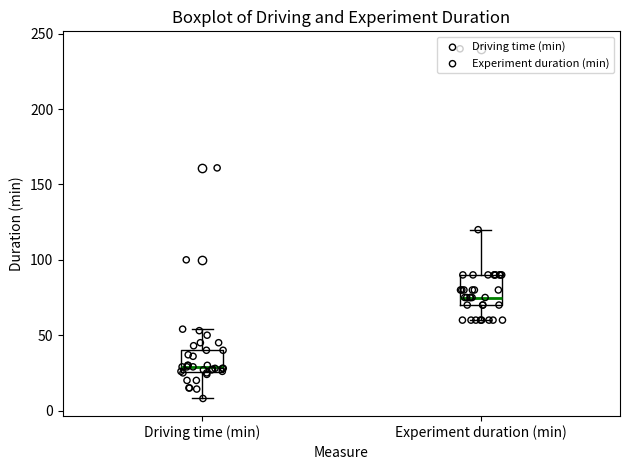

Comparing the boxes themselves (not the whiskers), which one is the tallest?

Experiment duration (min)